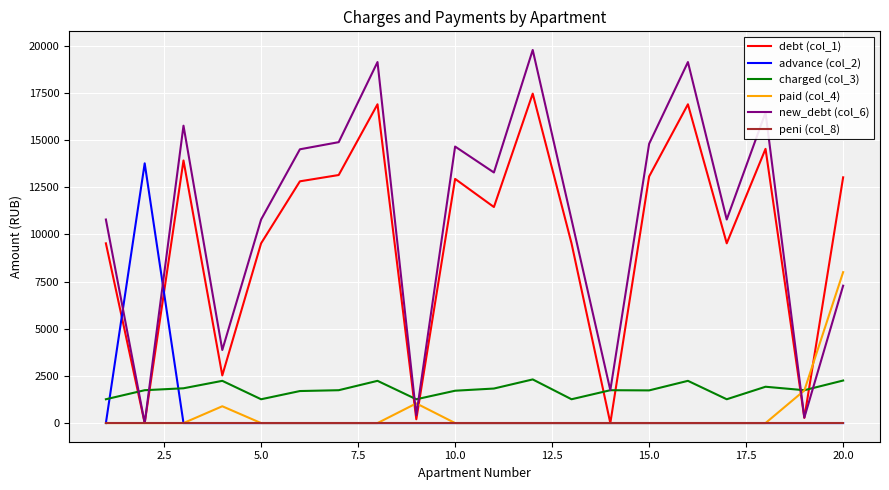

True or false: debt (col_1) and charged (col_3) cross at least once.

True